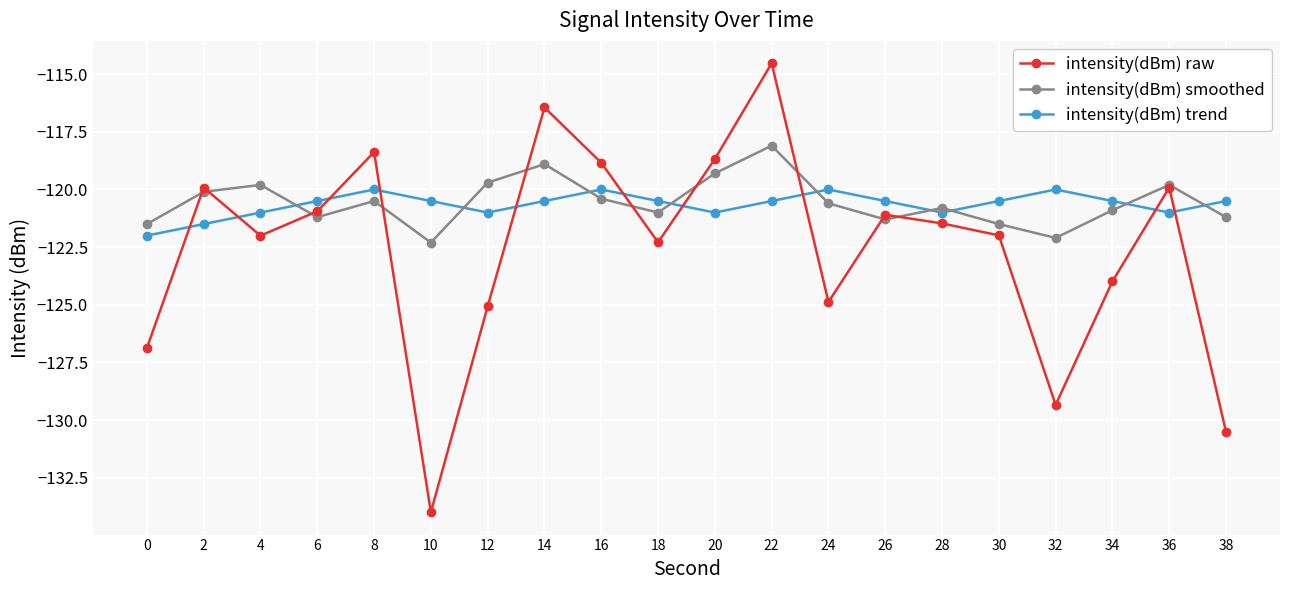

How many lines are shown in the chart?

3